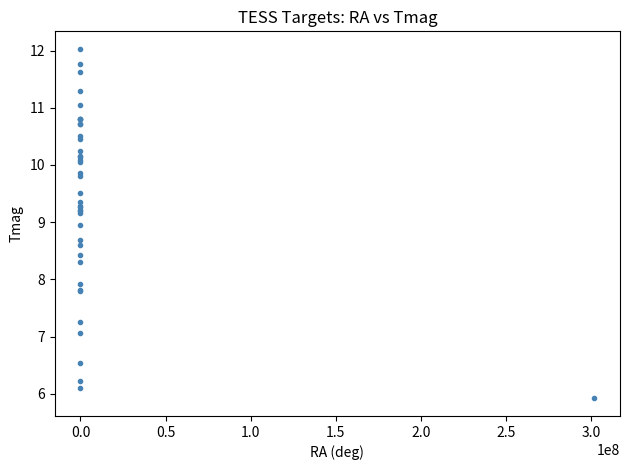

What Y value in the scatter plot is closest to 8?

7.9